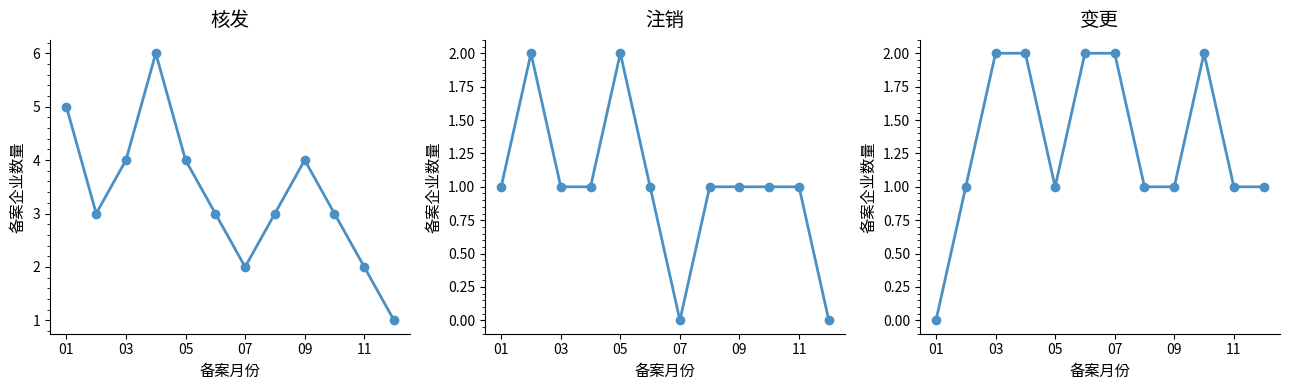

In 变更, how many points are lower than both neighbors (excluding endpoints)?

1